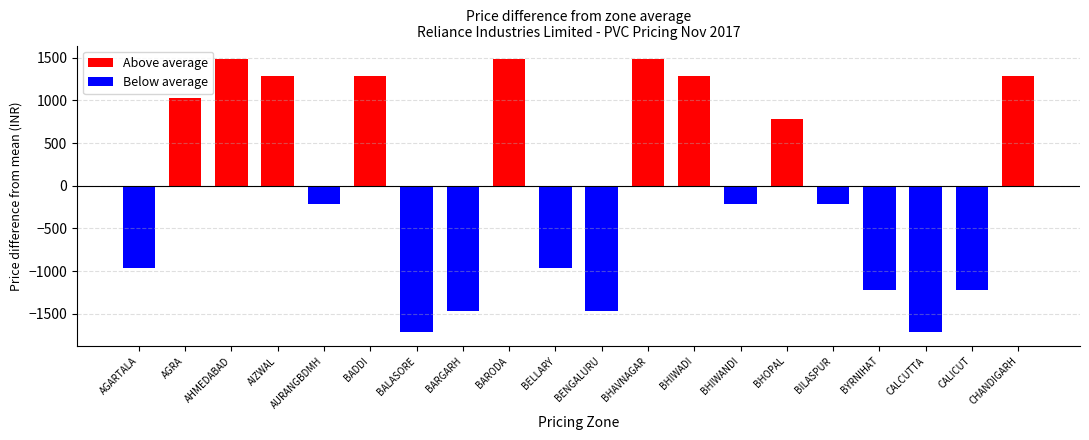

Are the bars horizontal?

No